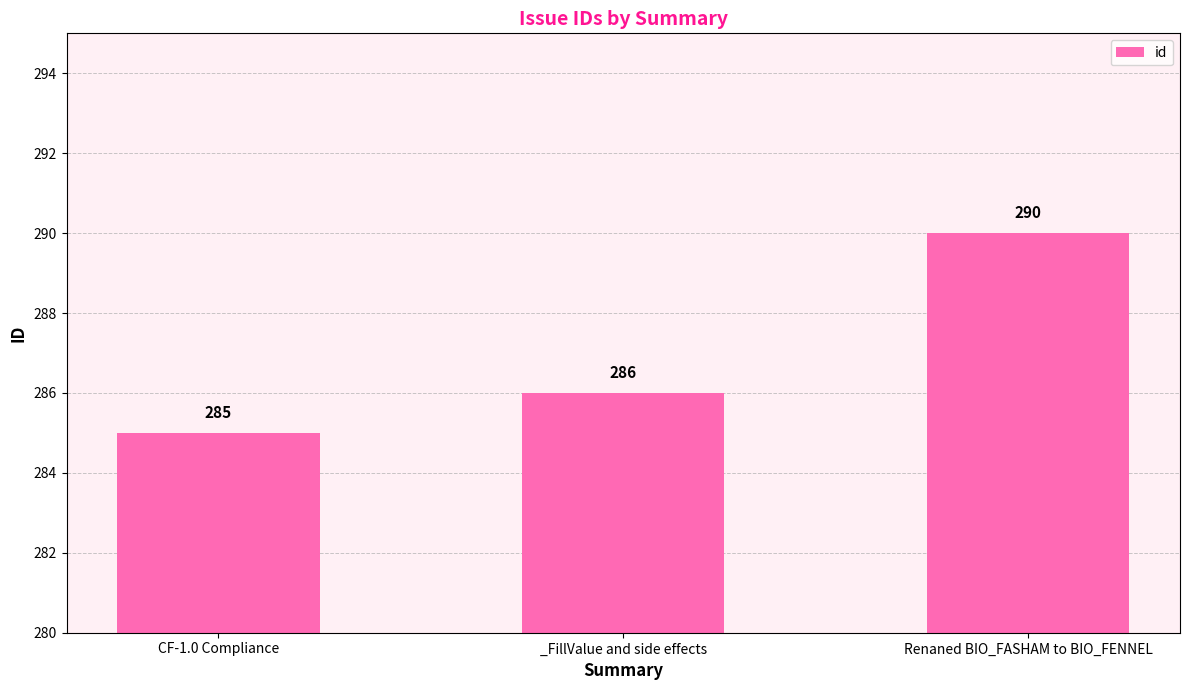

What is the label of the 1st bar from the left?

CF-1.0 Compliance